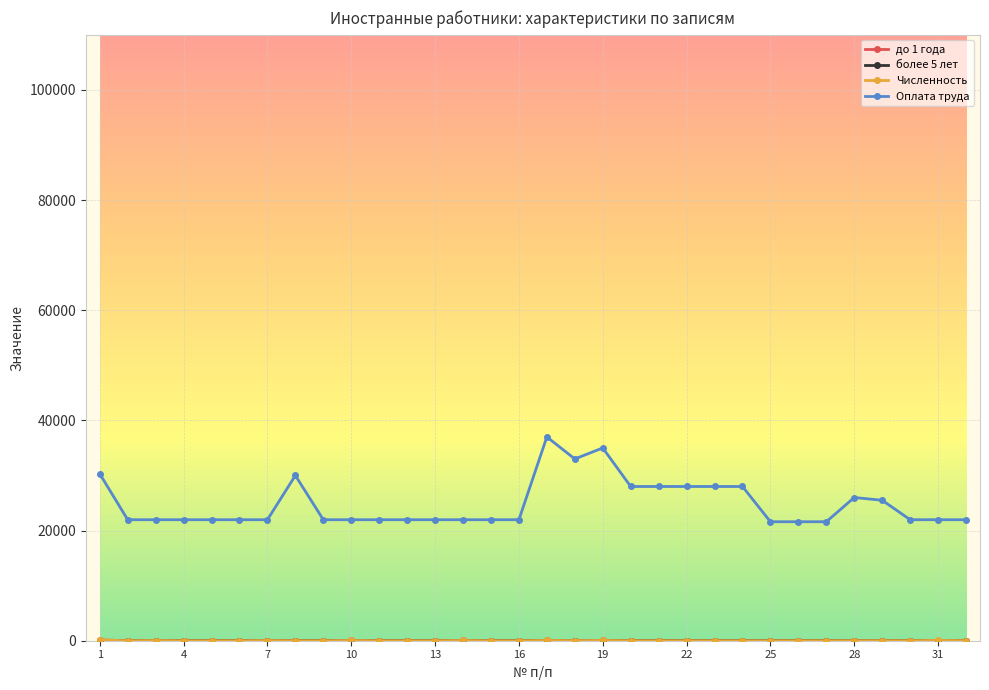

How many distinct data groups are displayed?

4